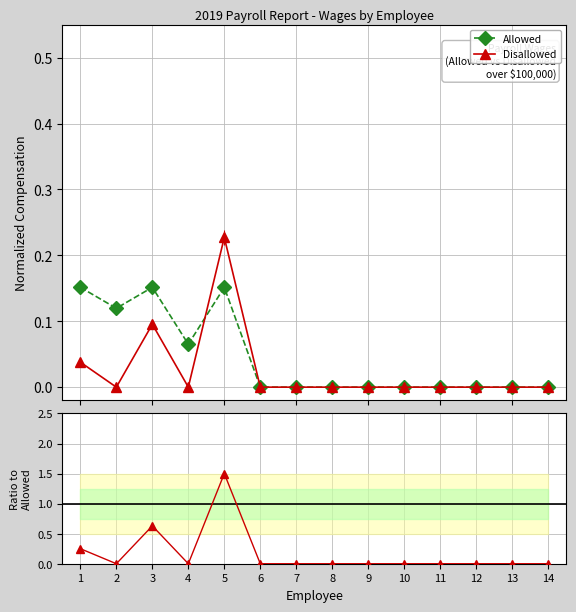

Reading left to right, transcribe all the data shown in this chart.

Allowed: 0.2	0.1	0.2	0.1	0.2	0.0	0.0	0.0	0.0	0.0	0.0	0.0	0.0	0.0
Disallowed: 0.0	0.0	0.1	0.0	0.2	0.0	0.0	0.0	0.0	0.0	0.0	0.0	0.0	0.0
Disallowed / Allowed: 0.2	0.0	0.6	0.0	1.5	0.0	0.0	0.0	0.0	0.0	0.0	0.0	0.0	0.0